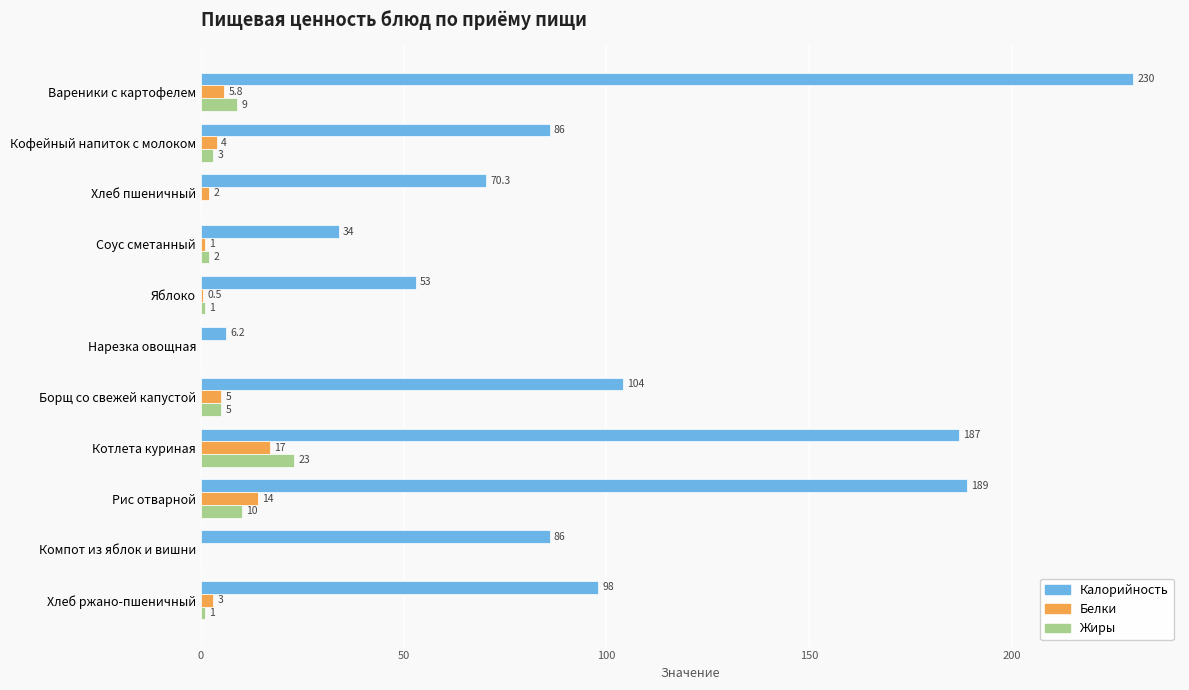

Is it true that Жиры equals 9.6 at Хлеб пшеничный?

False